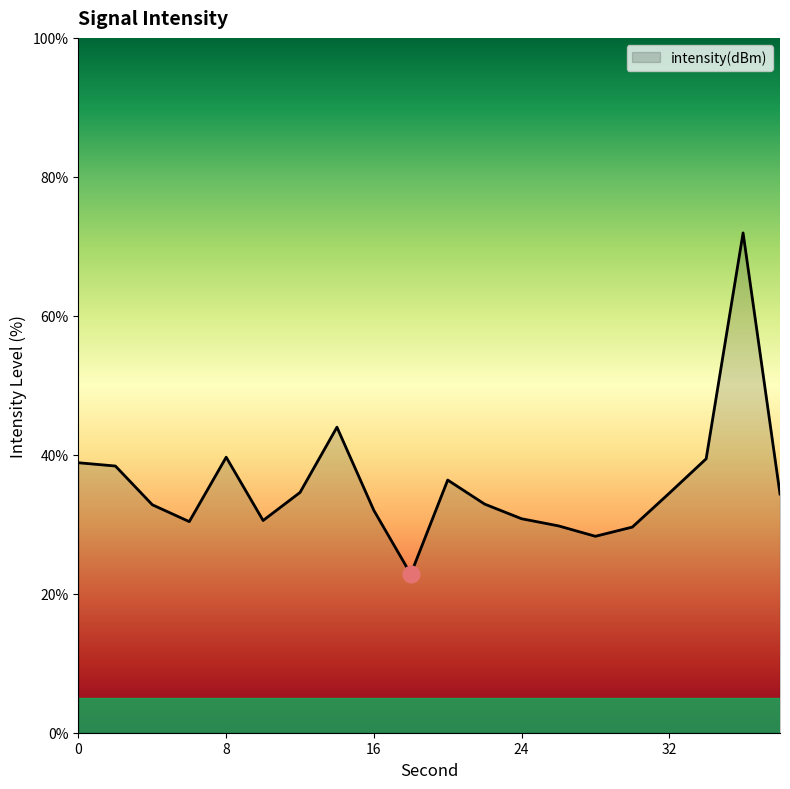

What is the difference between the maximum and minimum values?

49.1